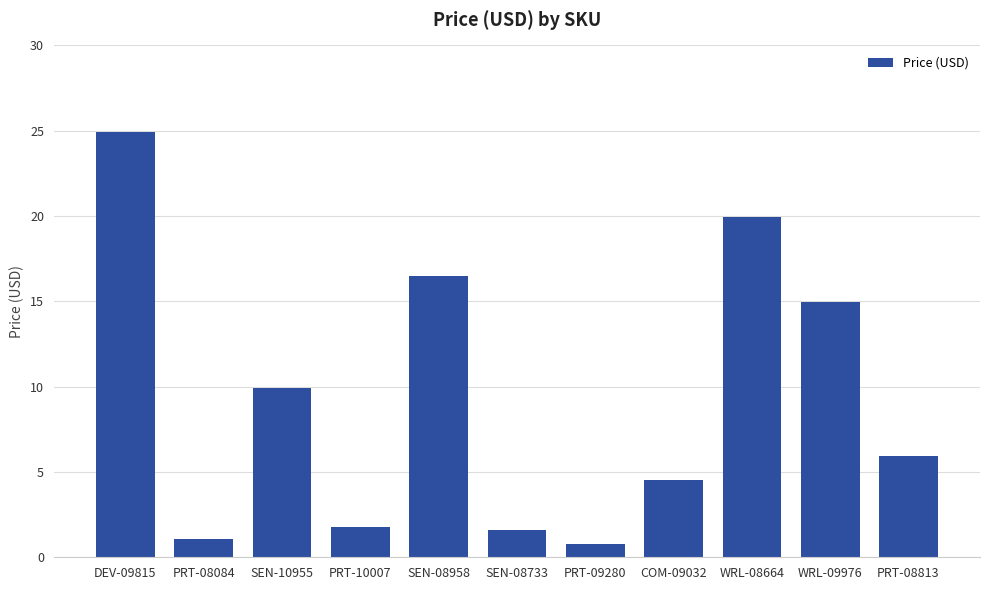

The value at WRL-08664 is 31.0. True or false?

False